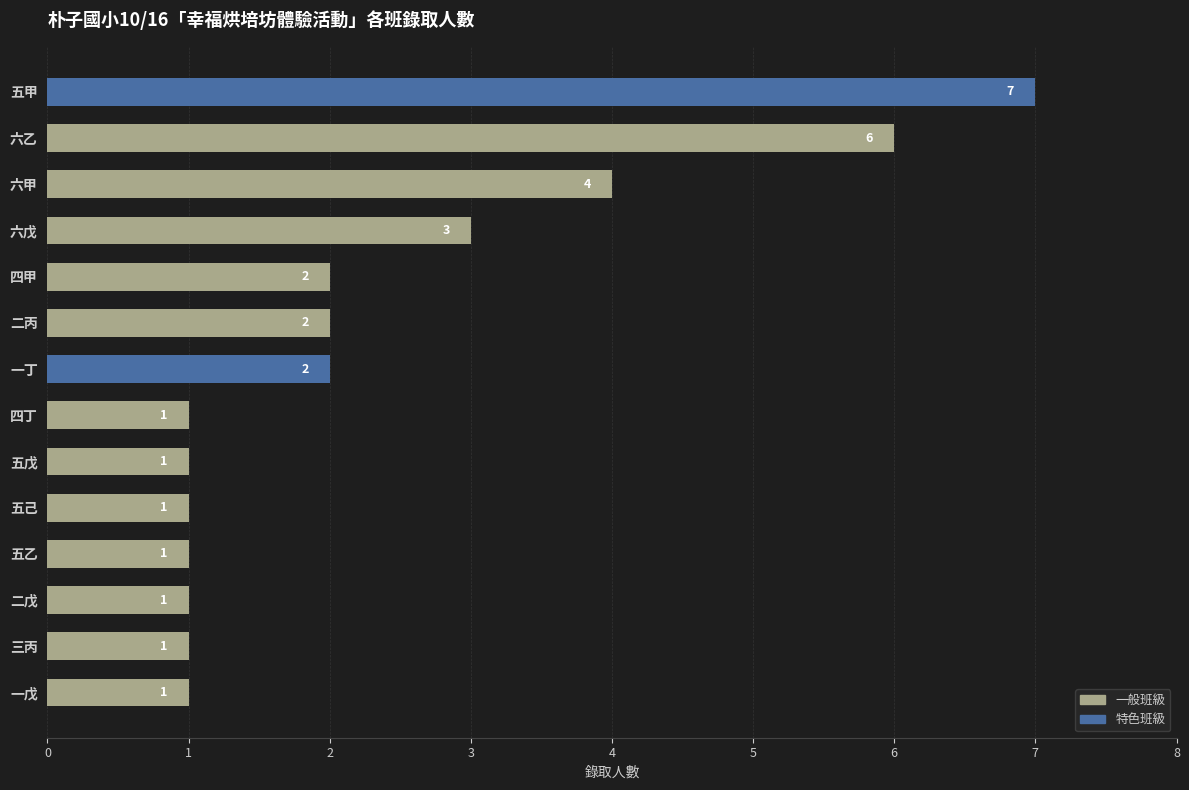

Count the values in the range 1 to 3.

11